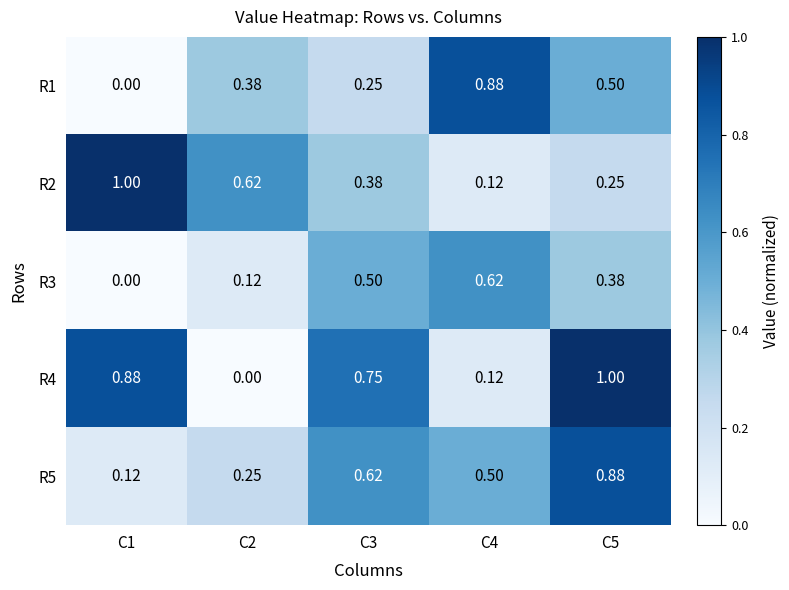

Which series has the largest range (max minus min)?

R4